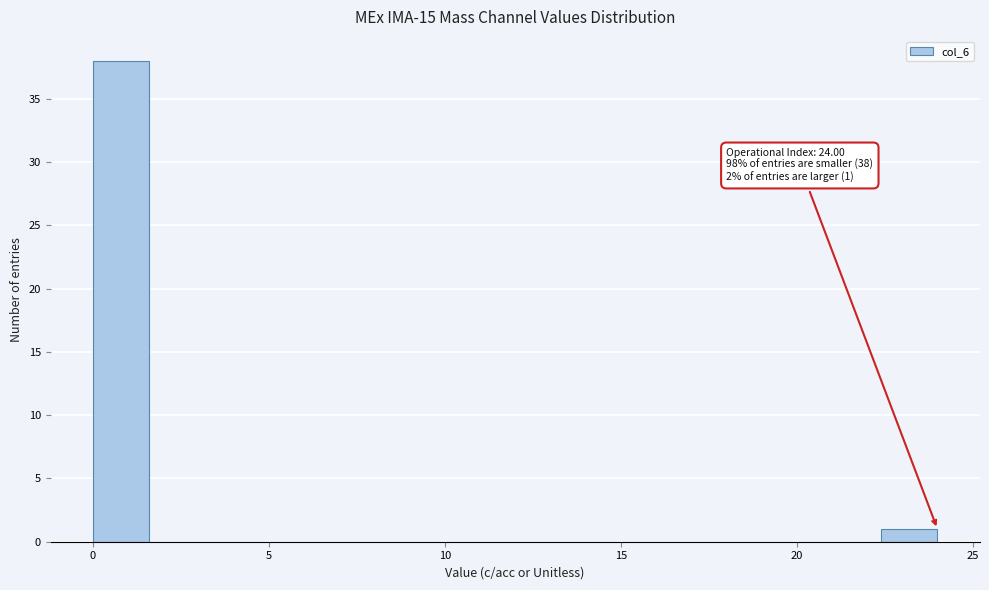

Read against the x-axis, roughly where is the centre of the tallest bar?

1.0